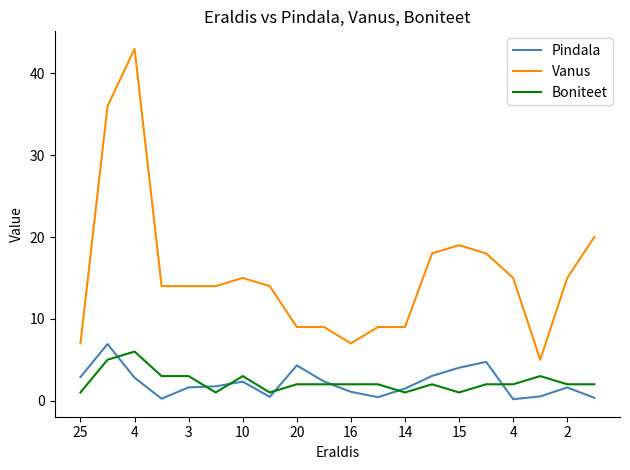

Which series has the largest range (max minus min)?

Vanus